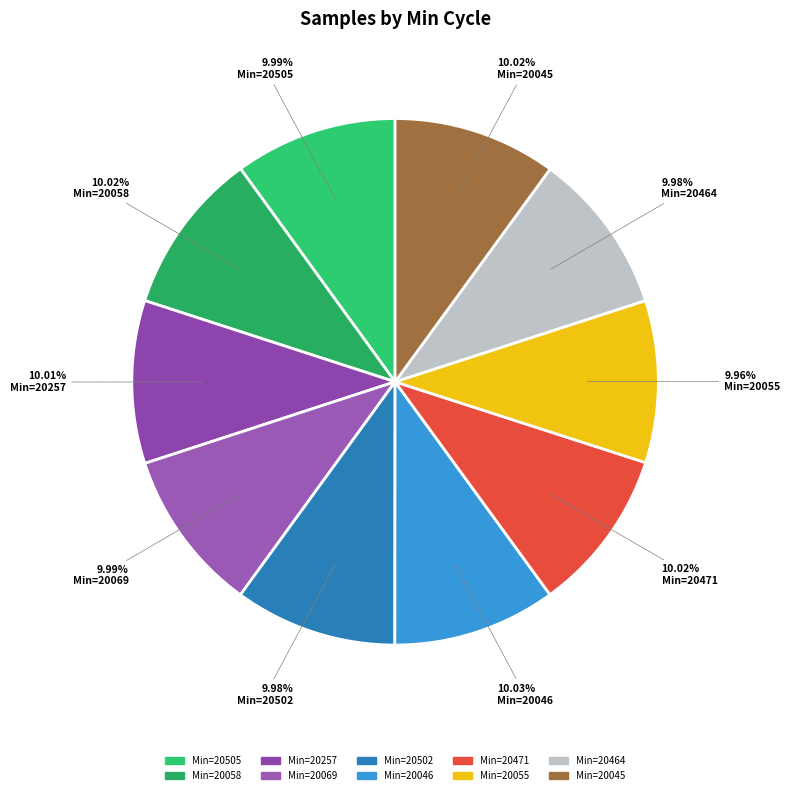

Is there any slice that represents more than half of the pie?

No